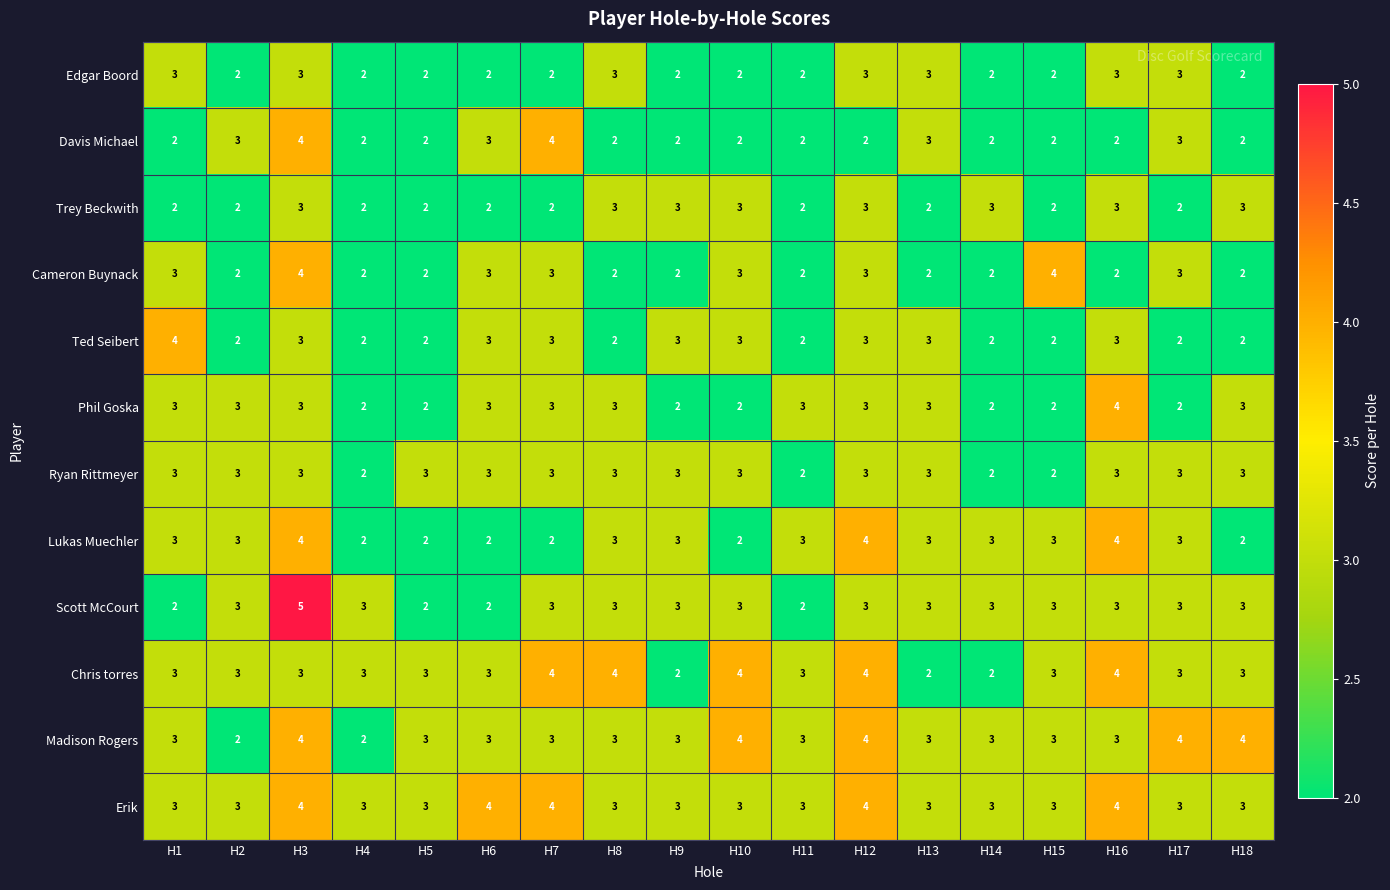

Which label corresponds to the largest value in the chart?

H3